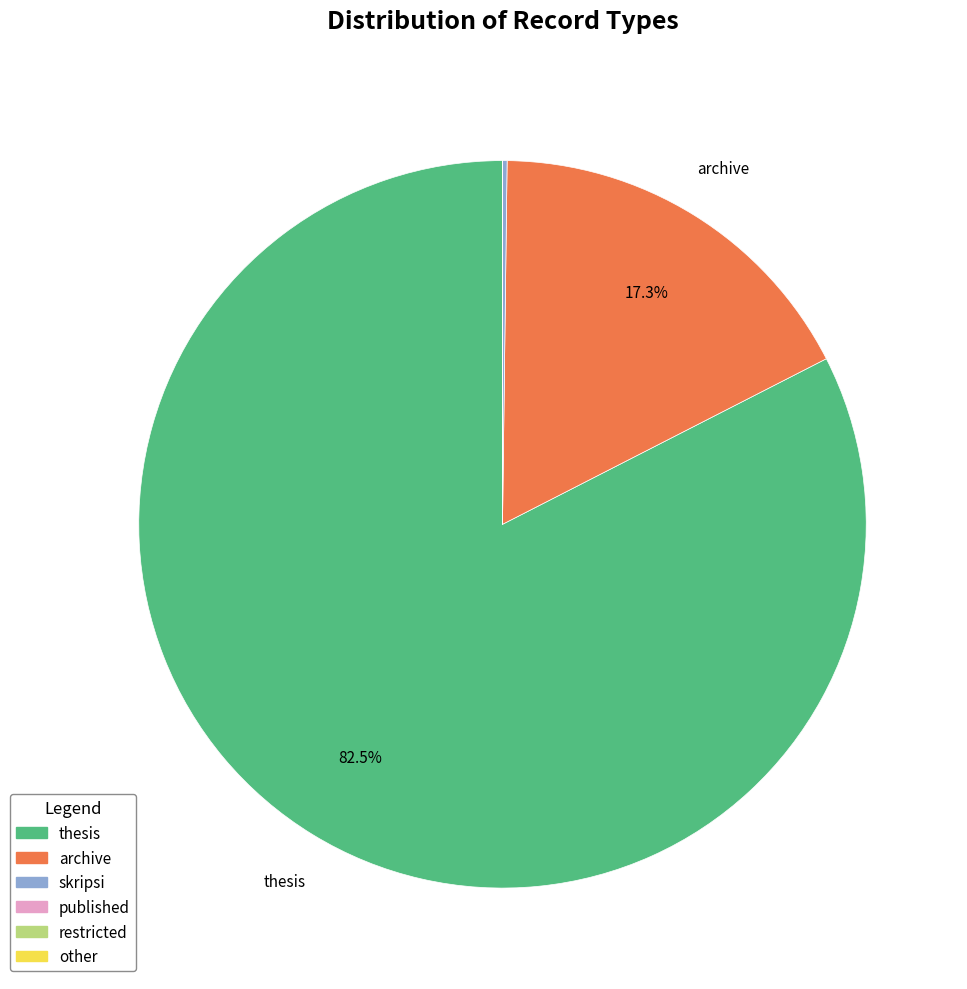

How much of the chart is everything except thesis?

17.5%